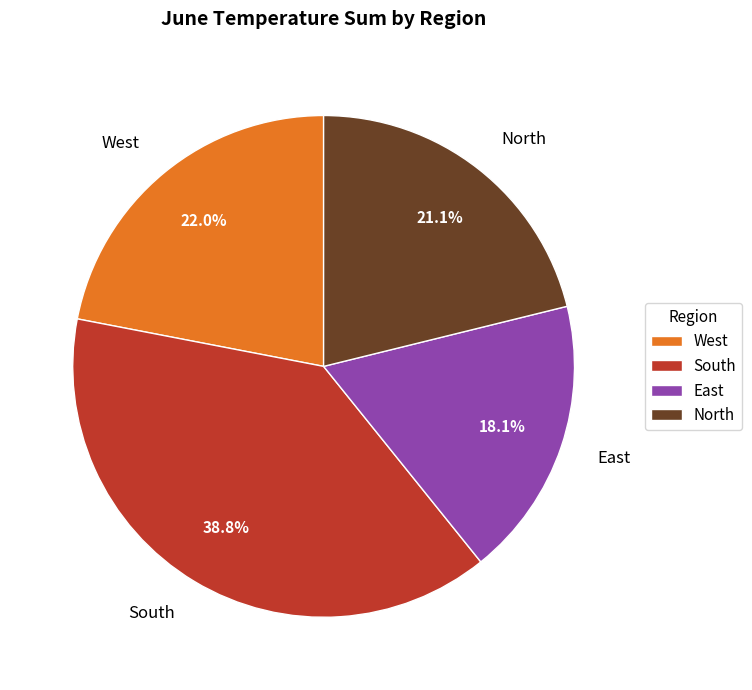

The East slice represents 42% of the pie. True or false?

False